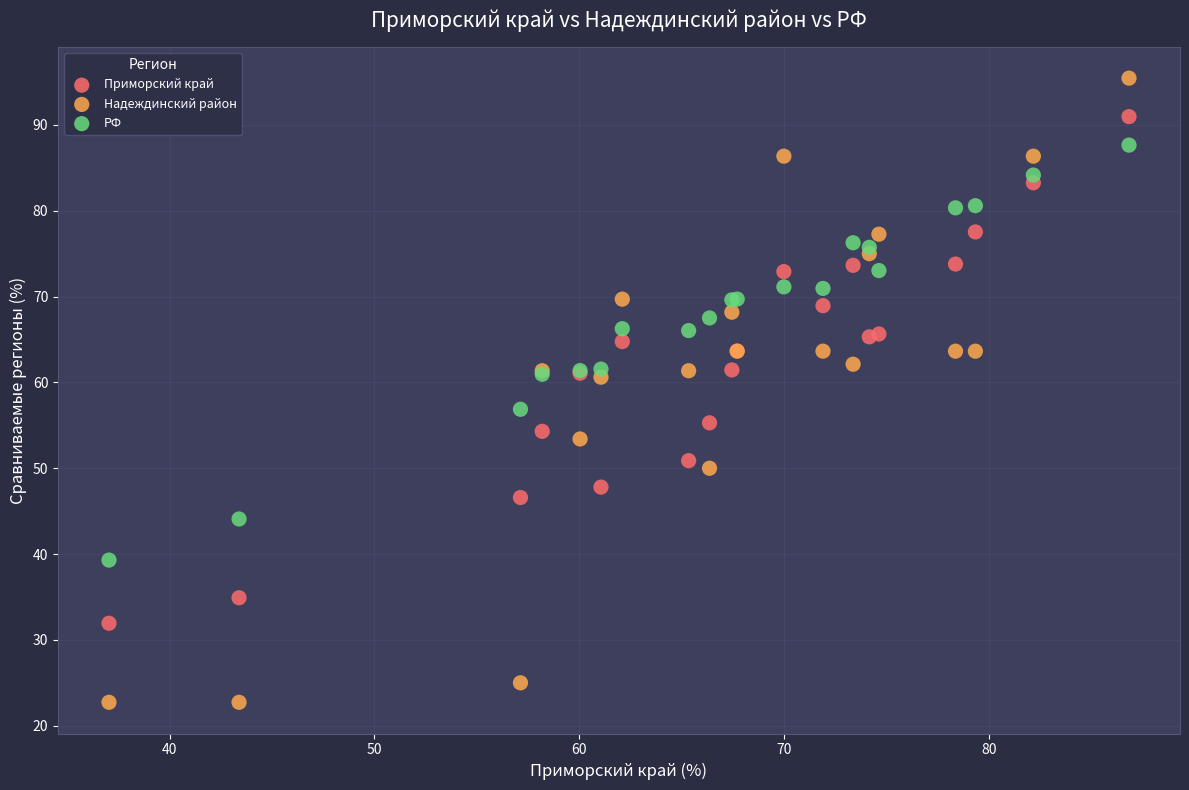

Which series reaches the maximum Y coordinate?

Надеждинский район